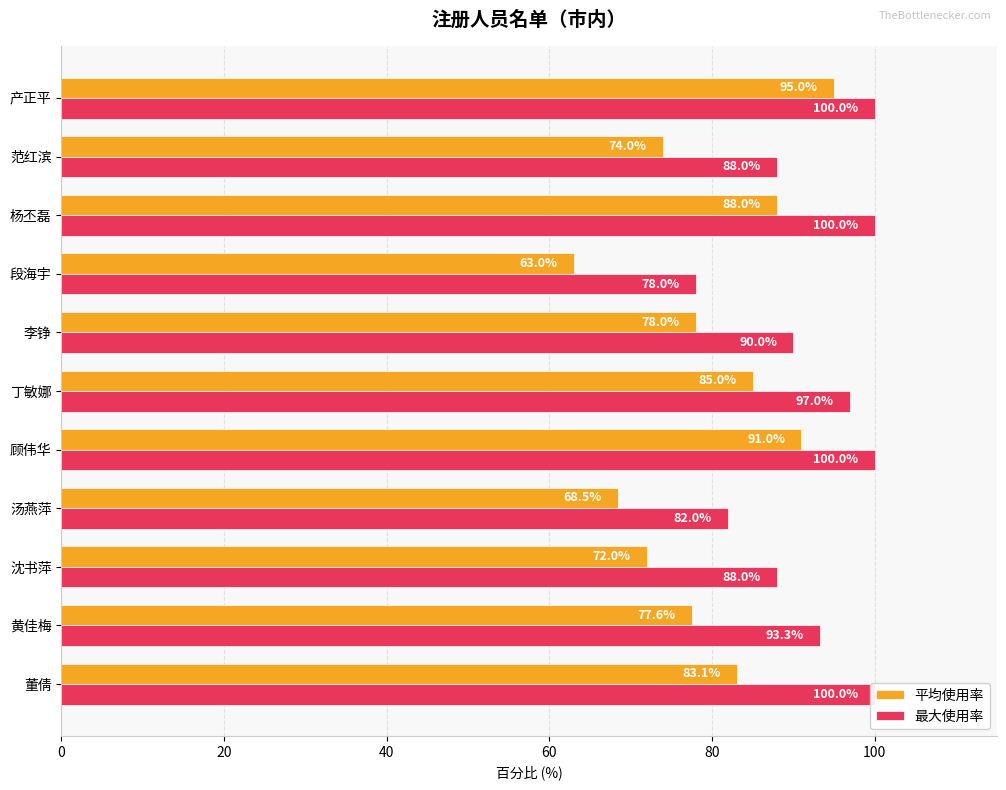

Reading left to right, transcribe all the data shown in this chart.

平均使用率: 83.1	77.6	72.0	68.5	91.0	85.0	78.0	63.0	88.0	74.0	95.0
最大使用率: 100.0	93.3	88.0	82.0	100.0	97.0	90.0	78.0	100.0	88.0	100.0